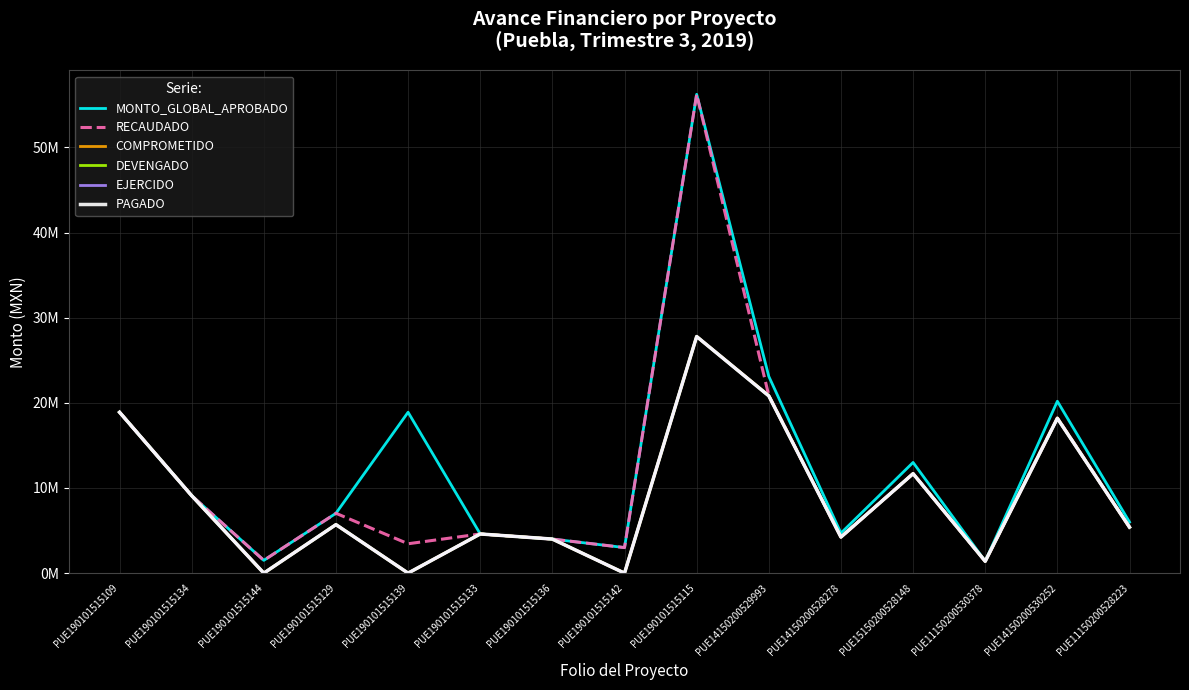

Count the number of categories in the chart.

15